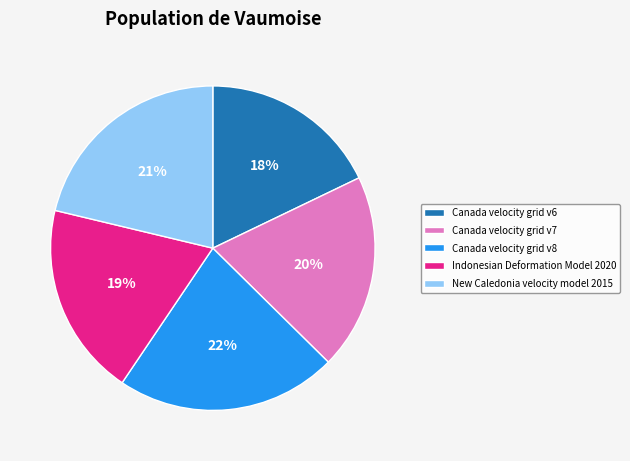

Which has a higher value, New Caledonia velocity model 2015 or Indonesian Deformation Model 2020?

New Caledonia velocity model 2015